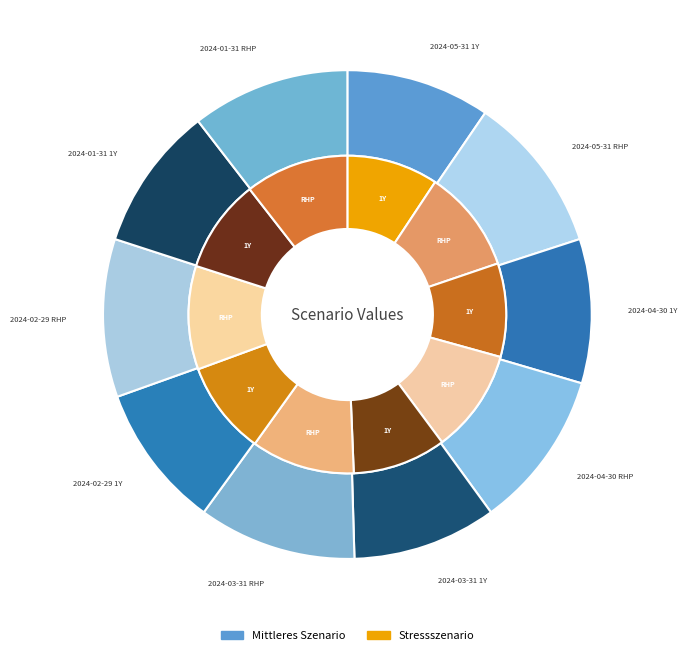

Which series has the widest spread of values?

Mittleres Szenario